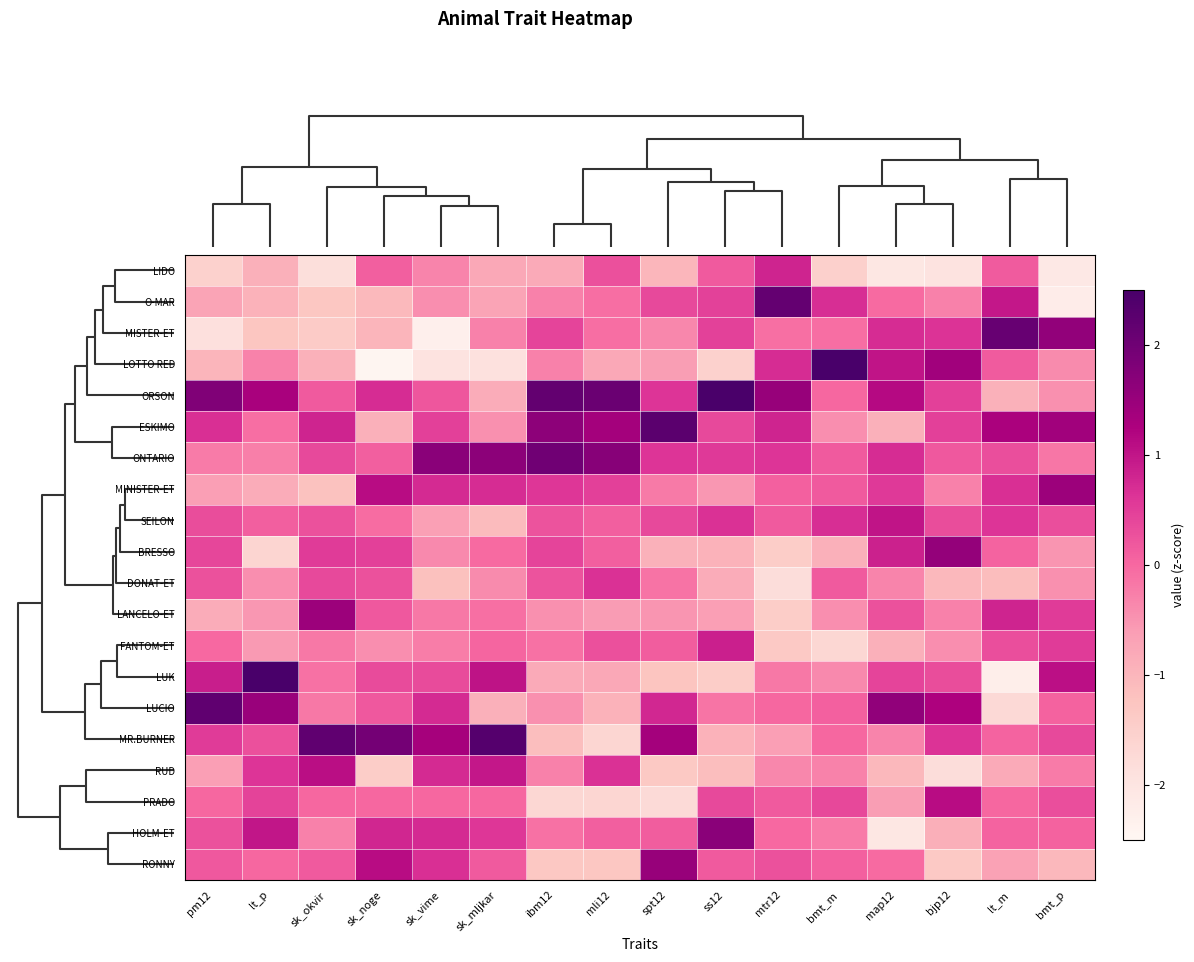

At mtr12, list the series in order from largest to smallest.

O-MAR, ORSON, LIDO, ESKIMO, LOTTO RED, ONTARIO, RONNY, SEILON, PRADO, MINISTER-ET, LUCIO, HOLM-ET, MISTER-ET, LUK, RUD, MR.BURNER, FANTOM-ET, BRESSO, LANCELO-ET, DONAT-ET